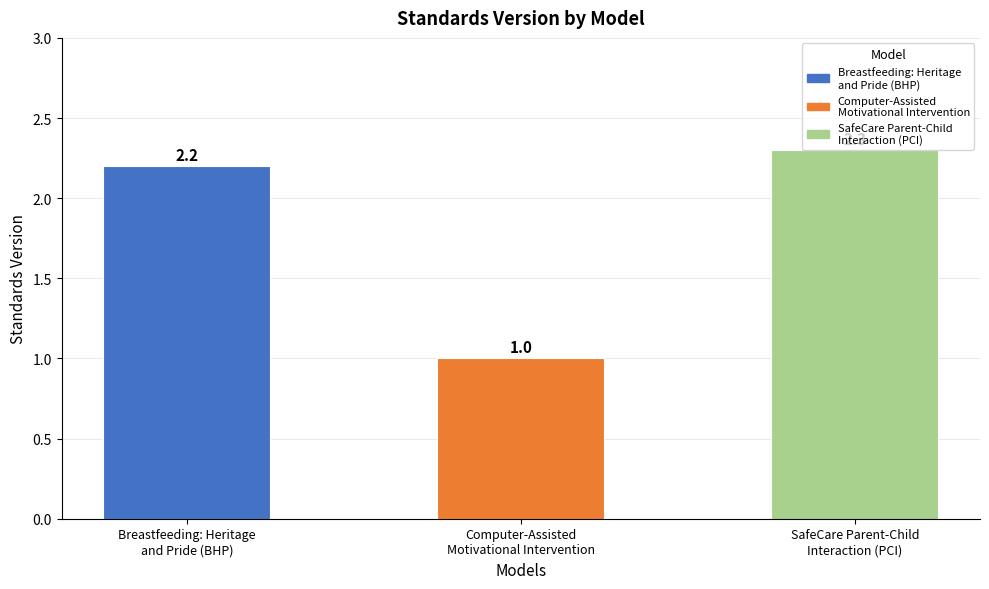

How many data points does each series have?

3